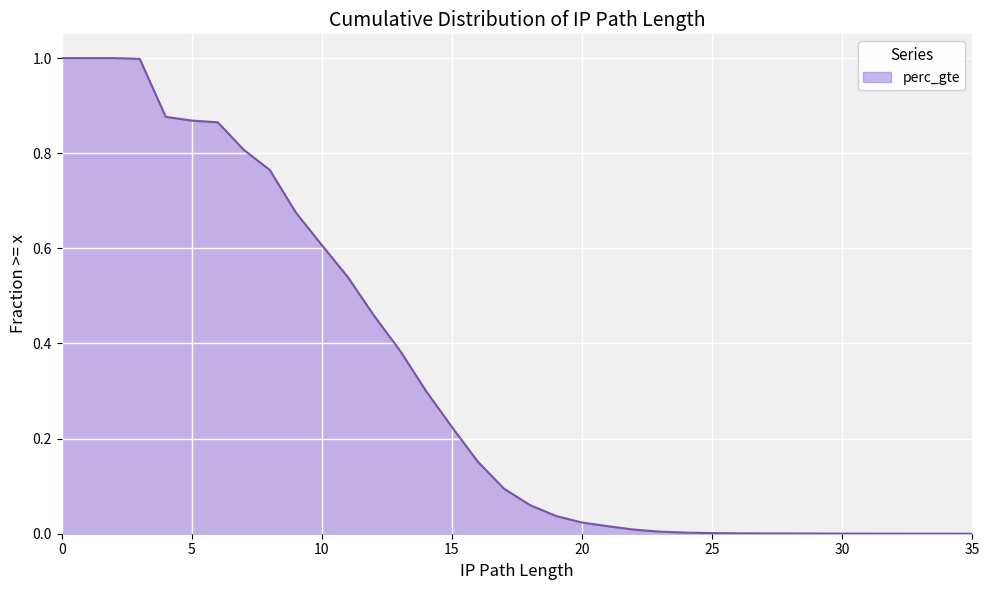

Which has a higher value, 34 or 20?

20